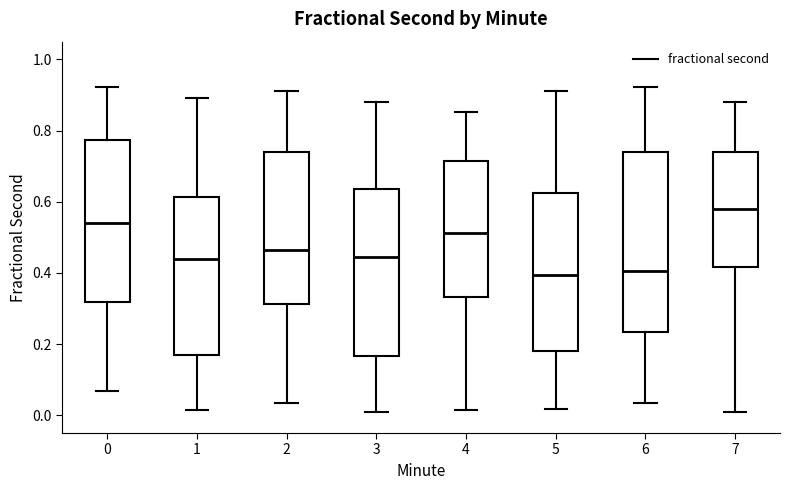

Reading left to right, transcribe this box plot: for each box, give where its median line is, the range the box spans, and where its two whiskers end, as read against the y-axis. The values are not printed on the chart, so give them approximately, as read against the axis.

0: median 0.54, box 0.32 to 0.78, whiskers 0.06 to 0.92
1: median 0.44, box 0.18 to 0.62, whiskers 0.02 to 0.90
2: median 0.46, box 0.32 to 0.74, whiskers 0.04 to 0.92
3: median 0.44, box 0.16 to 0.64, whiskers 0.02 to 0.88
4: median 0.52, box 0.34 to 0.72, whiskers 0.02 to 0.86
5: median 0.40, box 0.18 to 0.62, whiskers 0.02 to 0.92
6: median 0.40, box 0.24 to 0.74, whiskers 0.04 to 0.92
7: median 0.58, box 0.42 to 0.74, whiskers 0.02 to 0.88